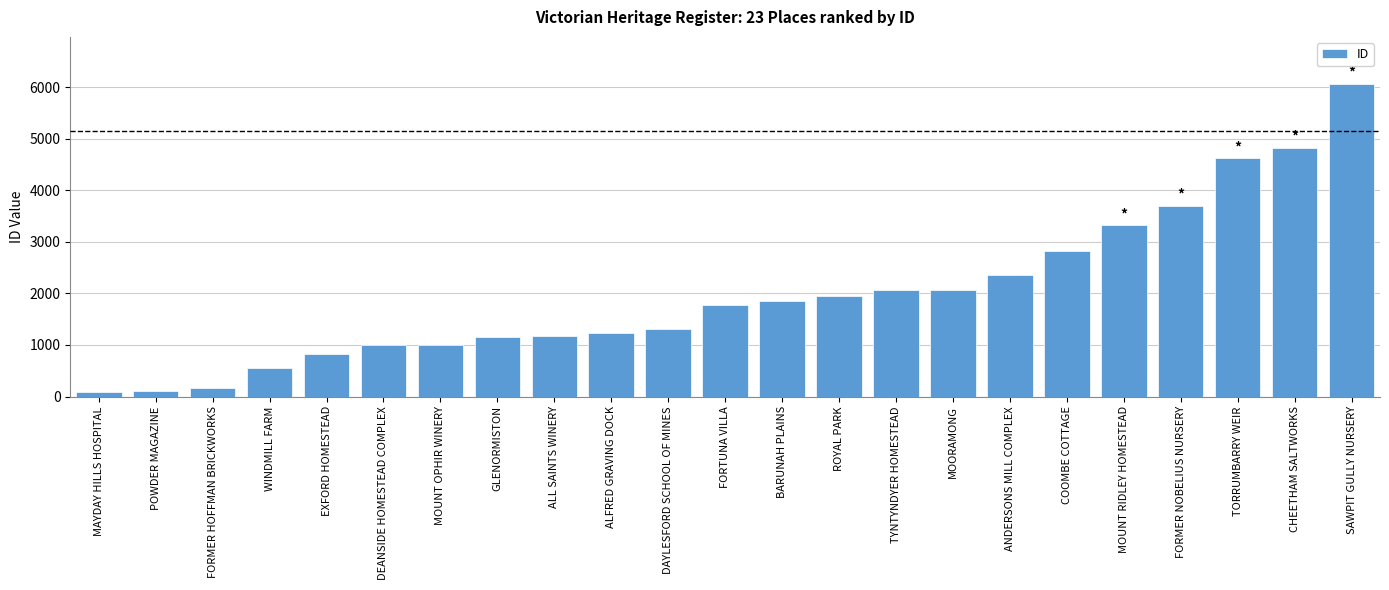

The chart shows a value of 559 at WINDMILL FARM. True or false?

True